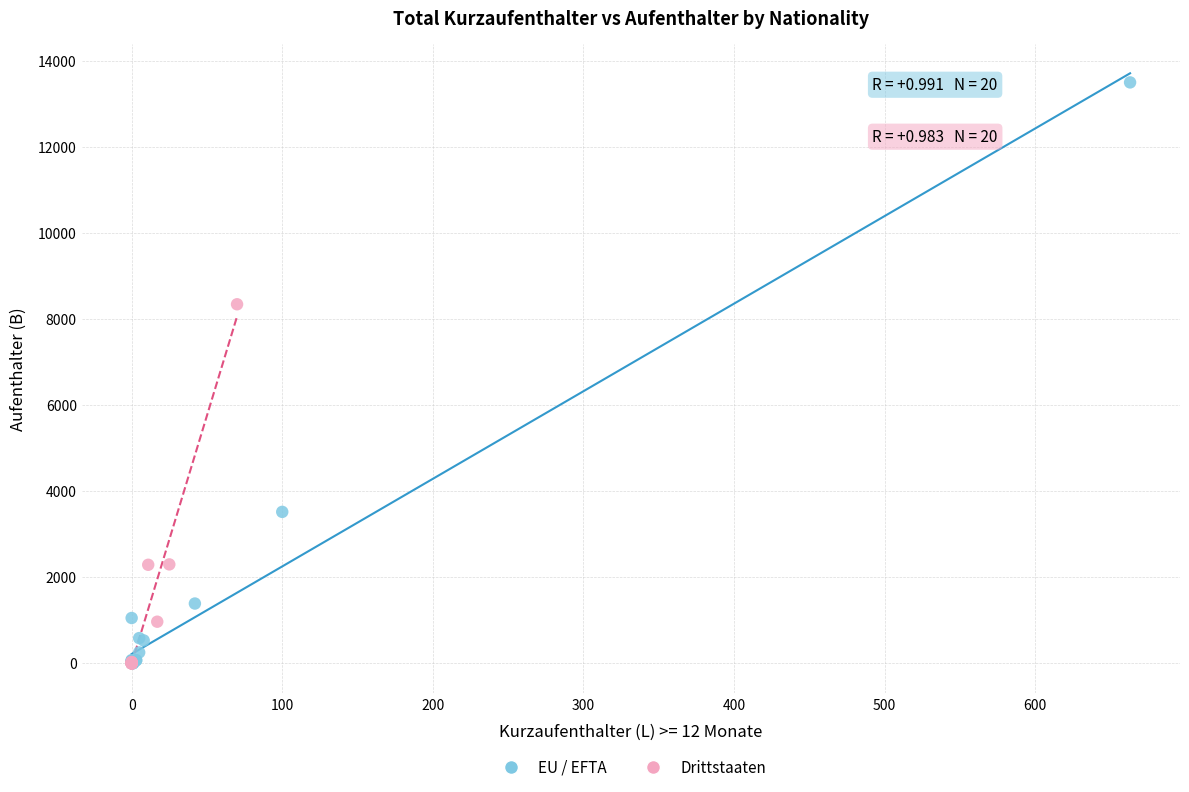

Which series reaches the maximum Y coordinate?

EU / EFTA